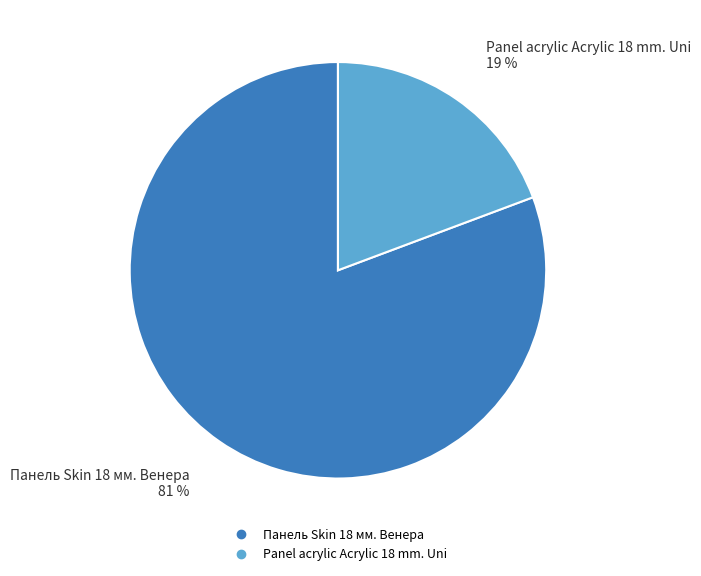

Does any single category account for the majority?

Yes